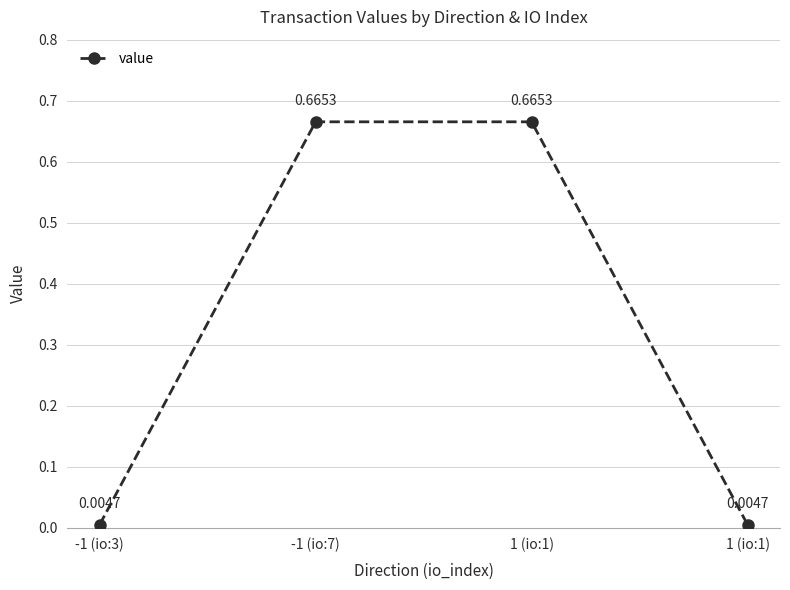

Reading left to right, extract all data points from this chart.

-1 (io:3)=0.0	-1 (io:7)=0.7	1 (io:1)=0.7	1 (io:1)=0.0